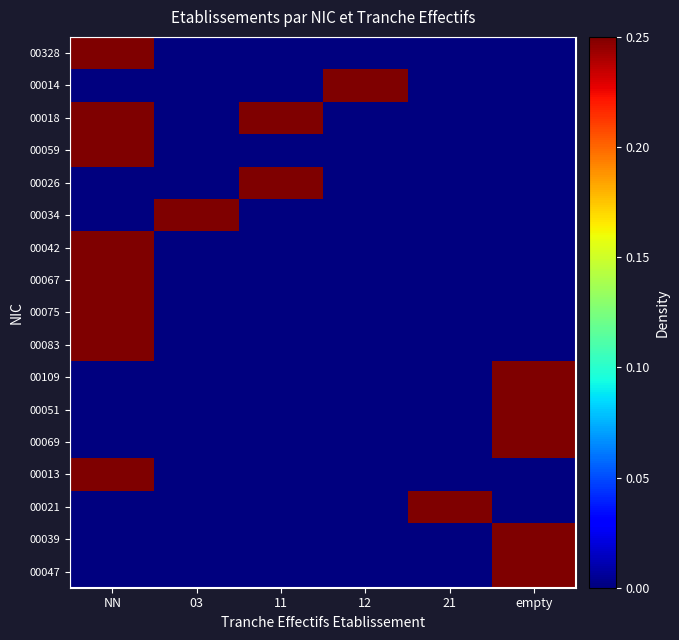

True or false: 00039 has a value of 0.5 at 12.

False